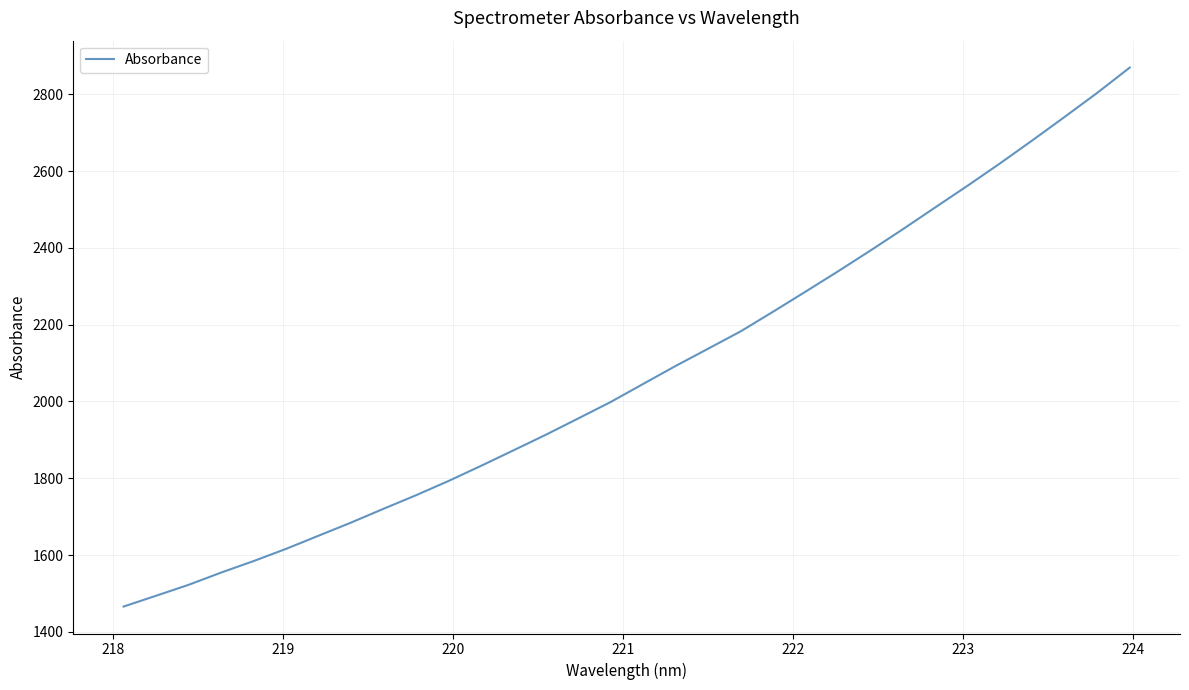

Reading left to right, list all the values displayed in this chart.

1466.0	1494.2	1522.6	1554.5	1584.4	1616.3	1650.4	1684.6	1720.5	1755.8	1792.9	1832.2	1872.7	1913.4	1955.9	1998.8	2045.8	2092.5	2137.4	2182.4	2233.6	2285.8	2338.6	2392.8	2448.4	2505.2	2561.8	2620.0	2680.1	2741.4	2803.7	2869.3